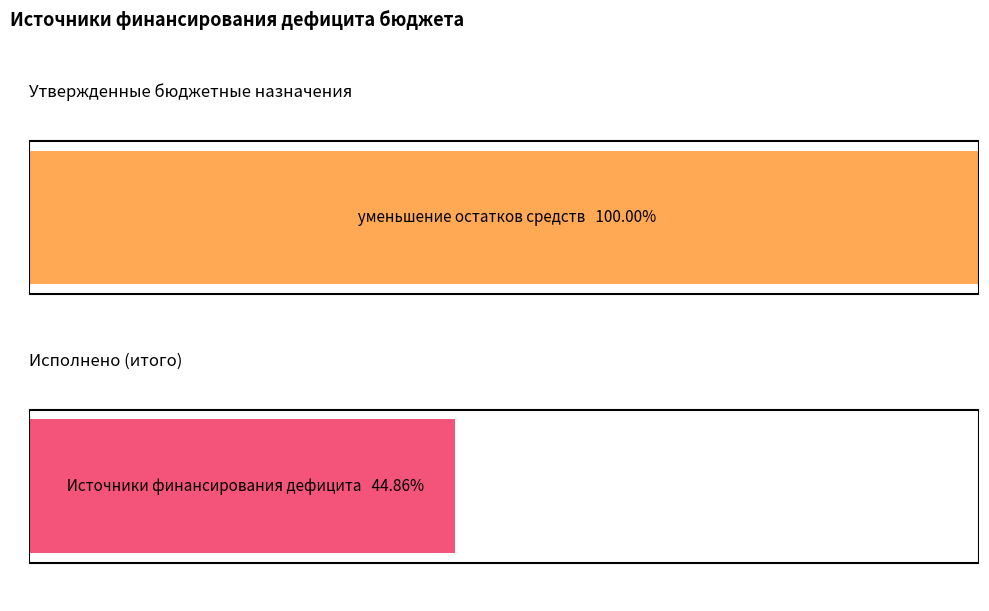

Rank the series by their average value, from lowest to highest.

Исполнено (итого), Утвержденные бюджетные назначения